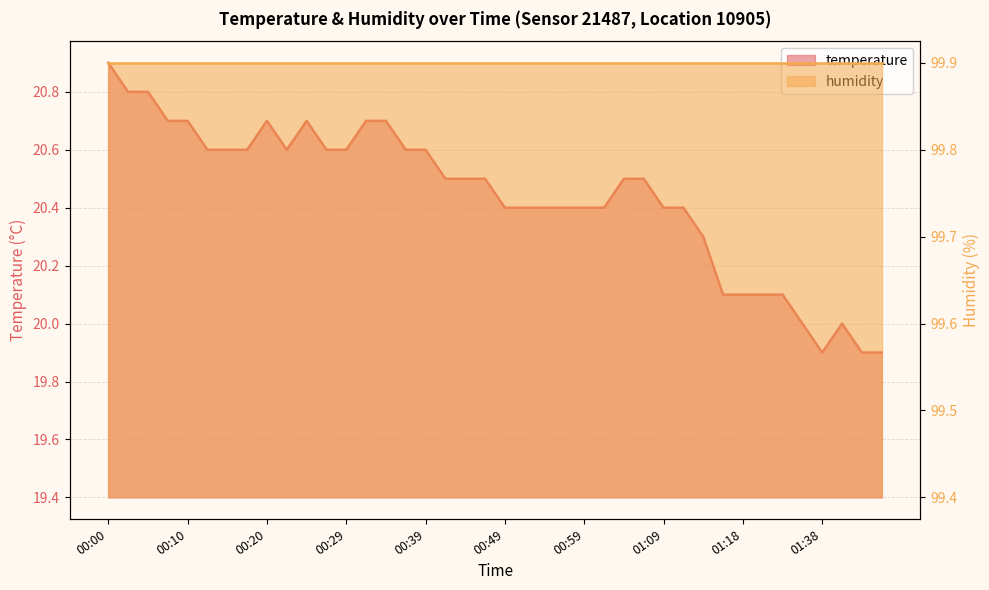

At which label does the data first exceed 20?

00:00